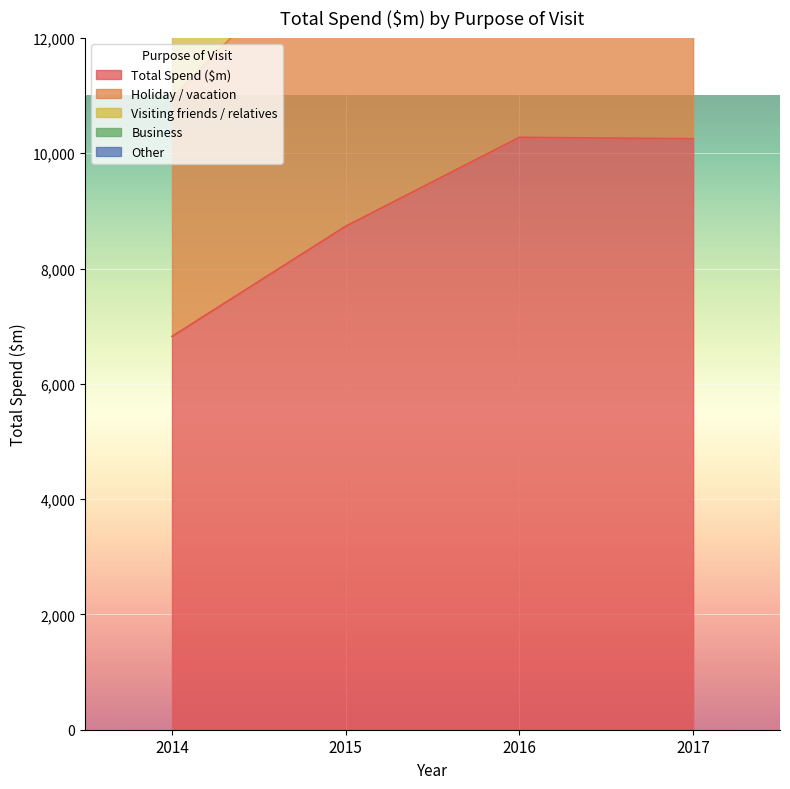

The value of Visiting friends / relatives at 2014 is 13645.5. True or false?

True